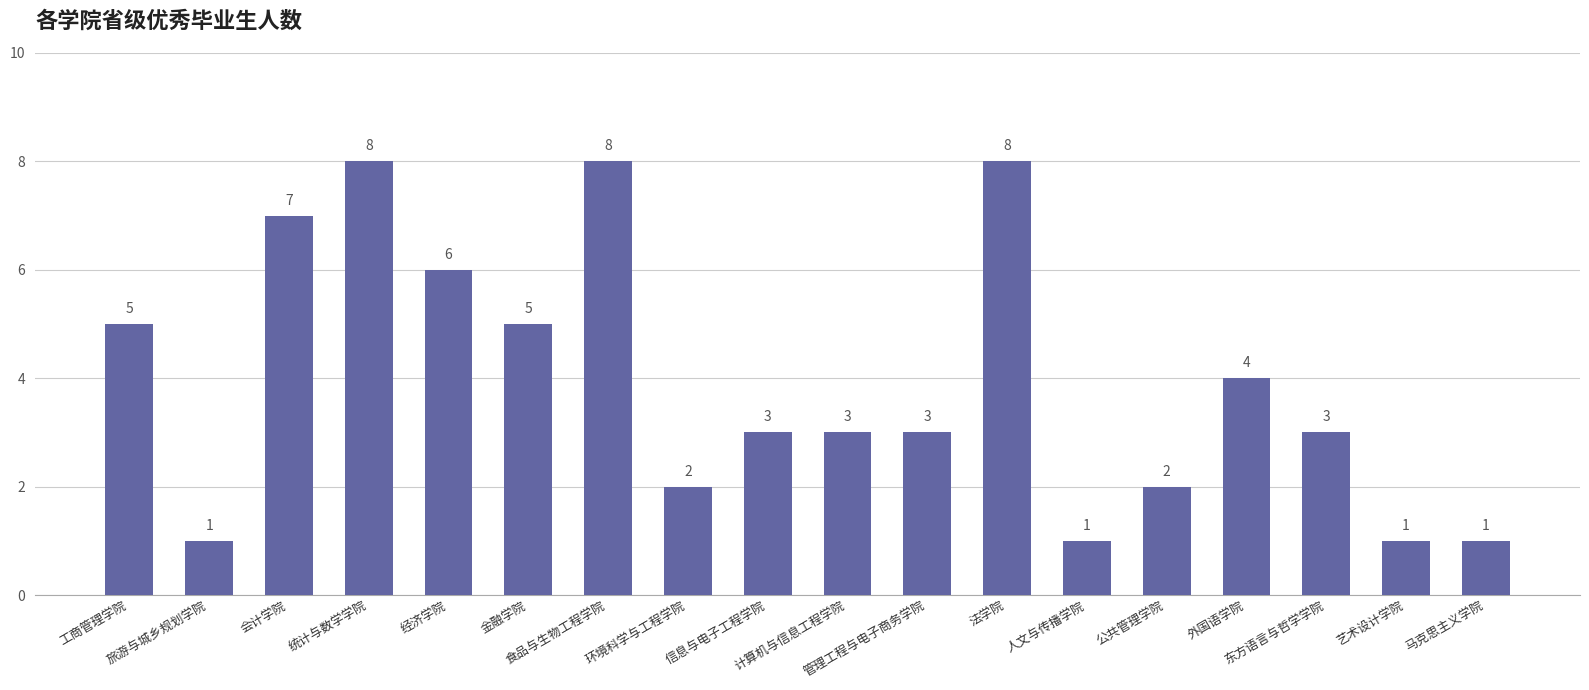

Between 统计与数学学院 and 计算机与信息工程学院, which is larger?

统计与数学学院